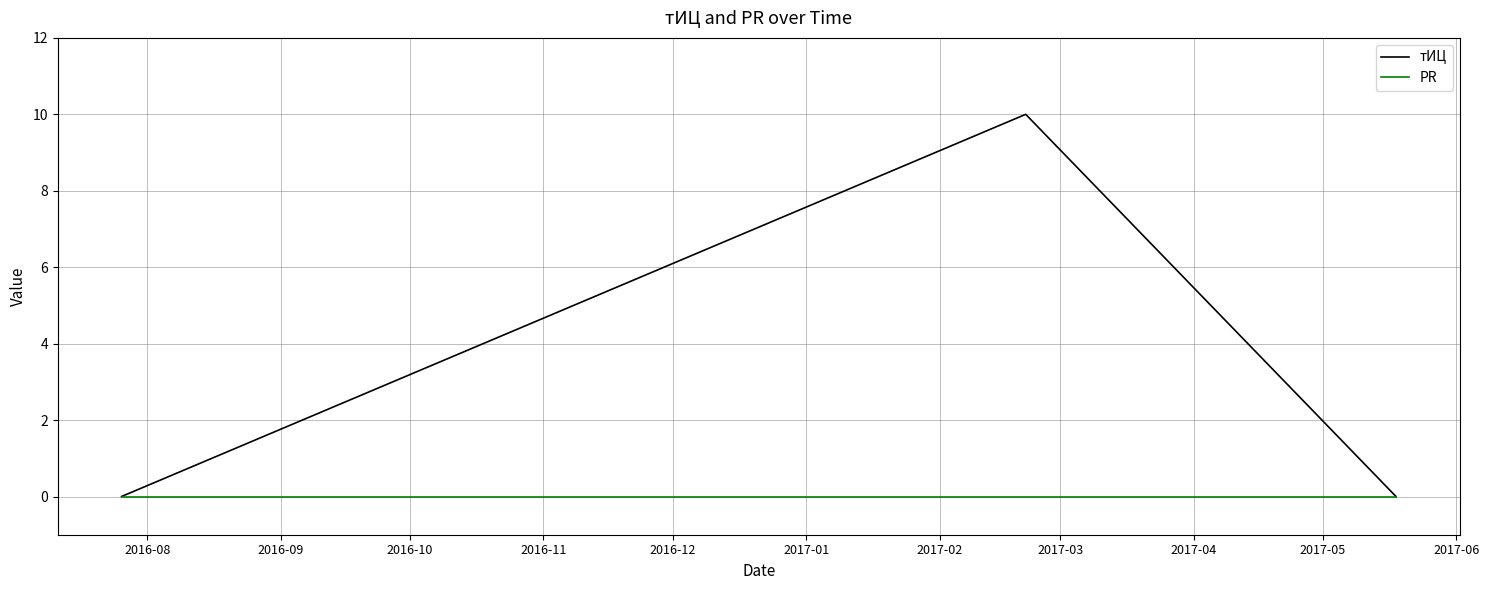

Which series has the widest spread of values?

тИЦ